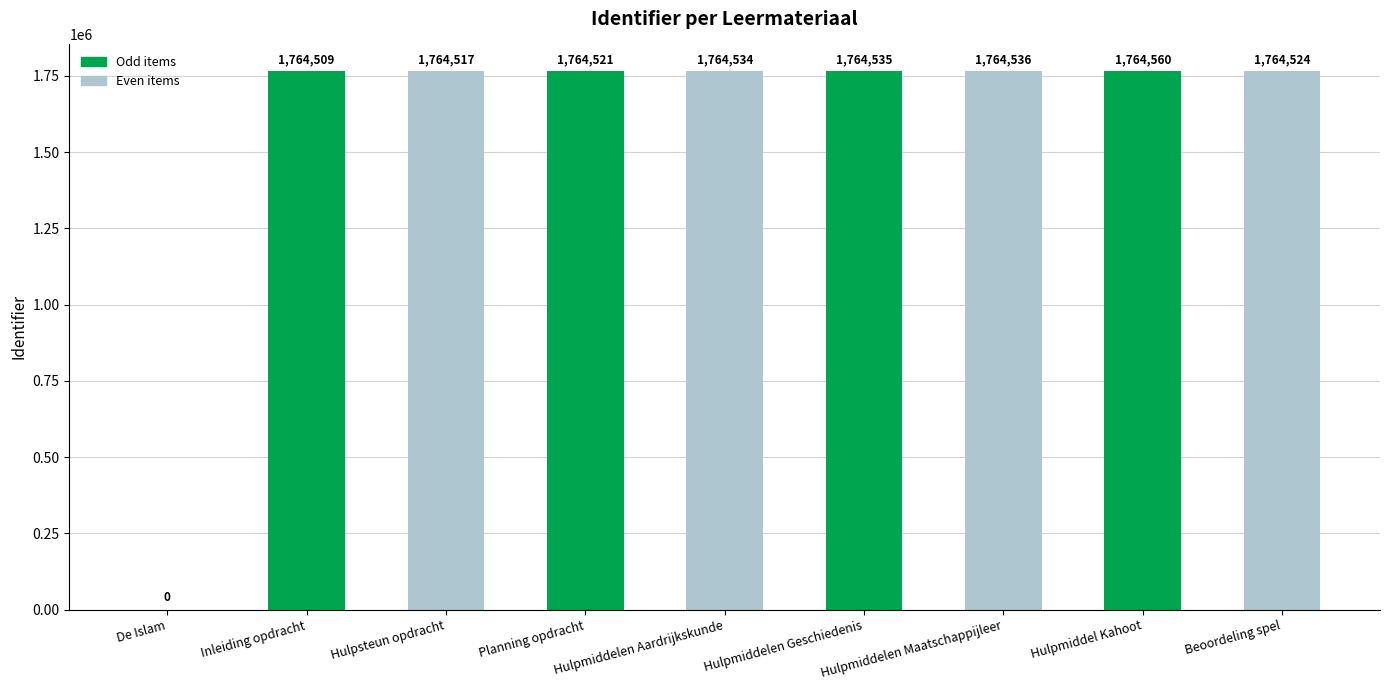

True or false: the data shows 783774 at Hulpmiddelen Aardrijkskunde.

False